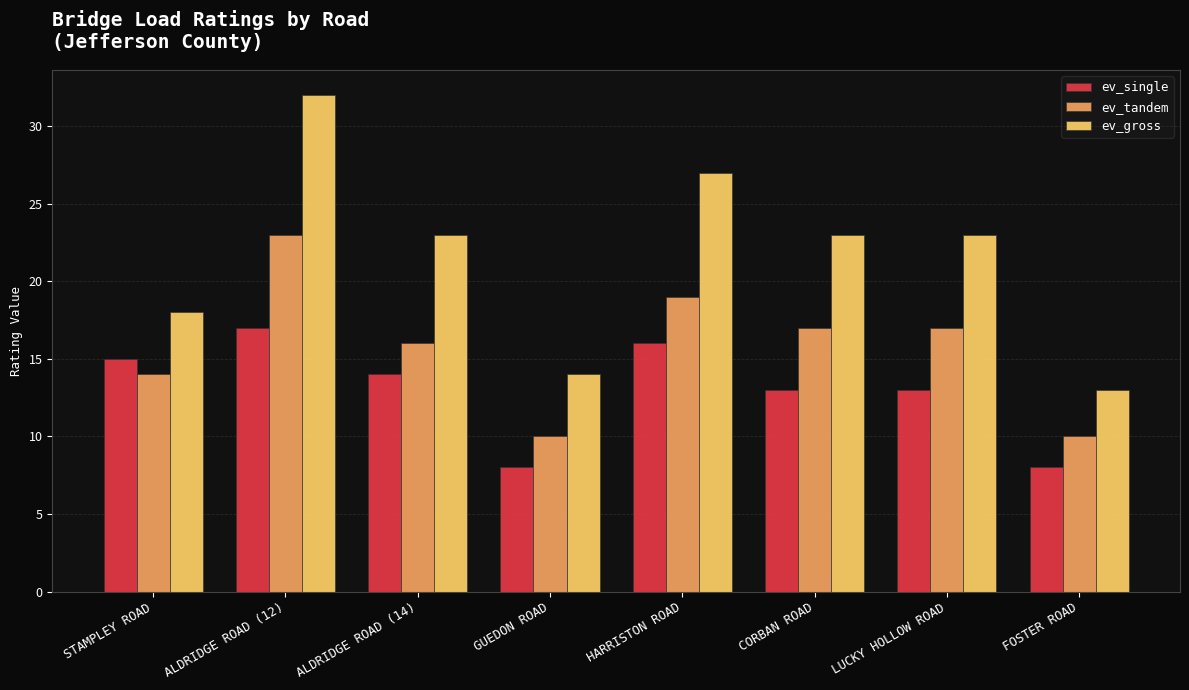

List the series in order of their peak value, highest first.

ev_gross, ev_tandem, ev_single